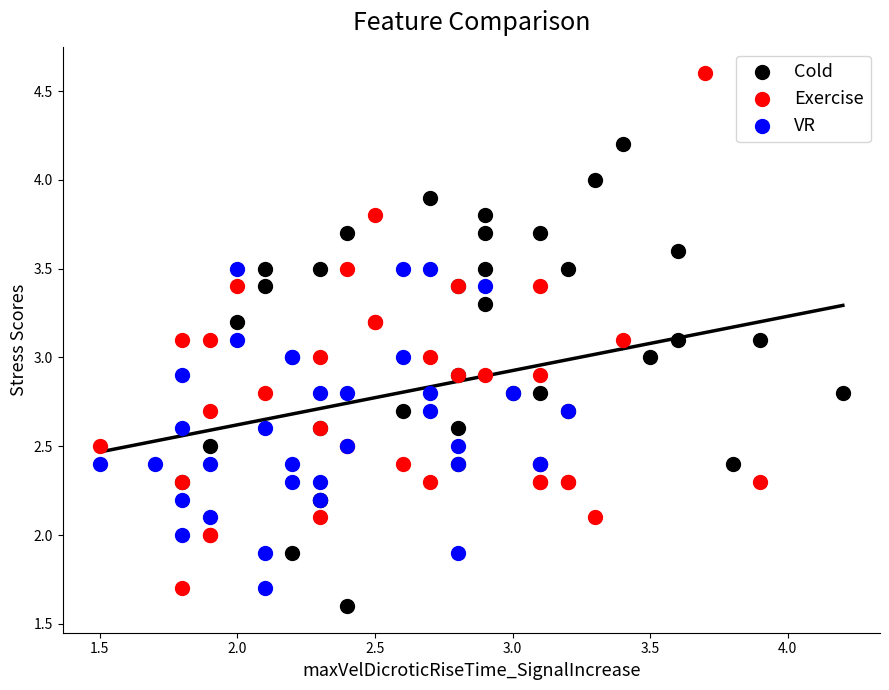

Which series contains the highest Y value?

Exercise